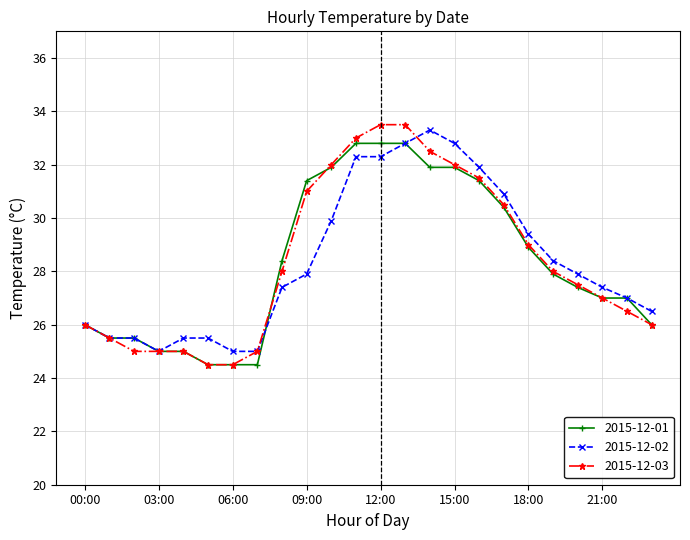

What is the lowest value of the 2015-12-01 series?

24.5